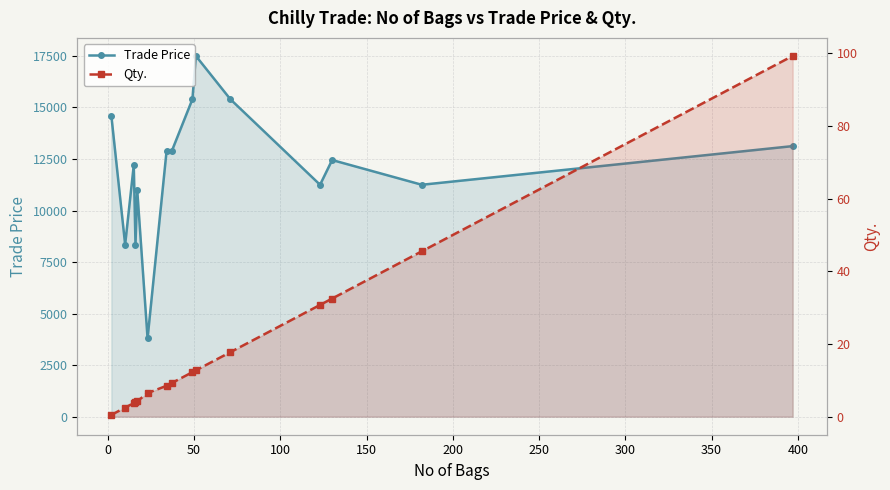

What is the difference between the maximum and minimum values in the Qty. series?

98.8